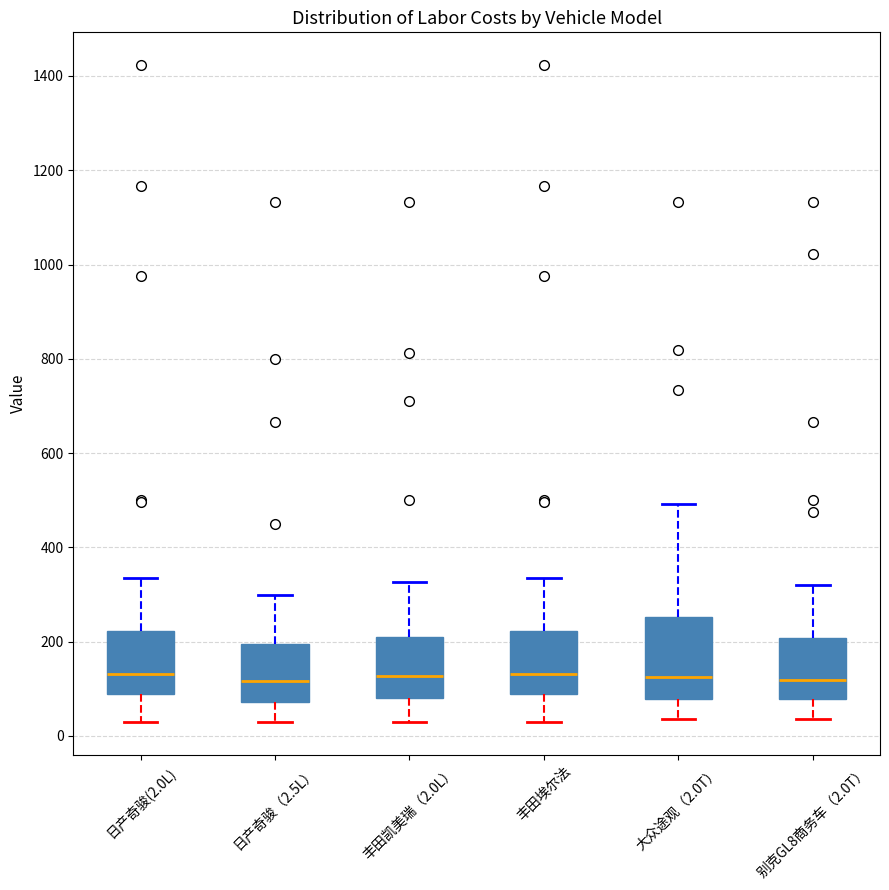

Where does the median line of the box for 丰田埃尔法 sit on the y-axis? The values are not printed on the chart, so give them approximately, as read against the axis.

140